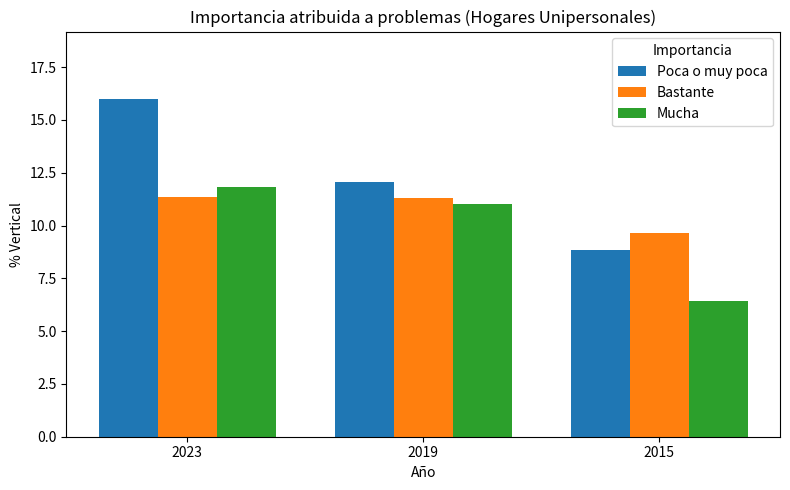

True or false: Bastante has a value of 9.6 at 2015.

True